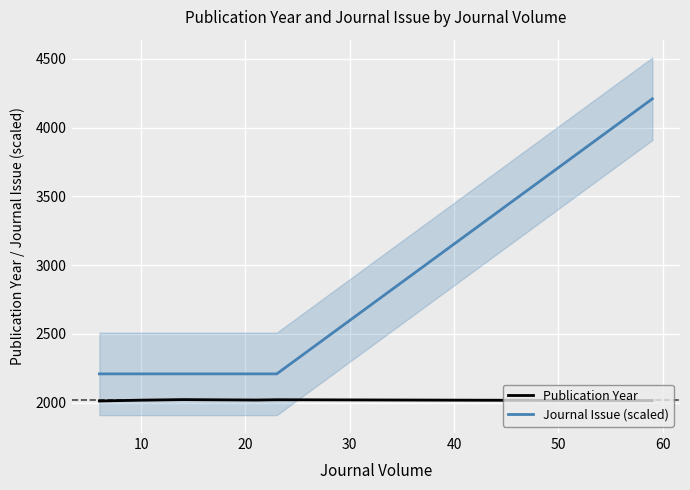

What are all the series names shown in the legend?

Publication Year, Journal Issue (scaled)